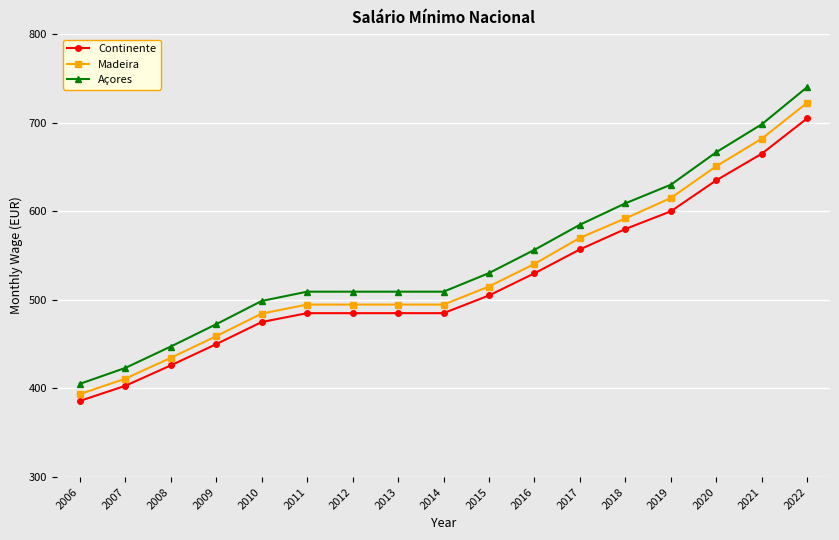

Which series has the largest range (max minus min)?

Açores